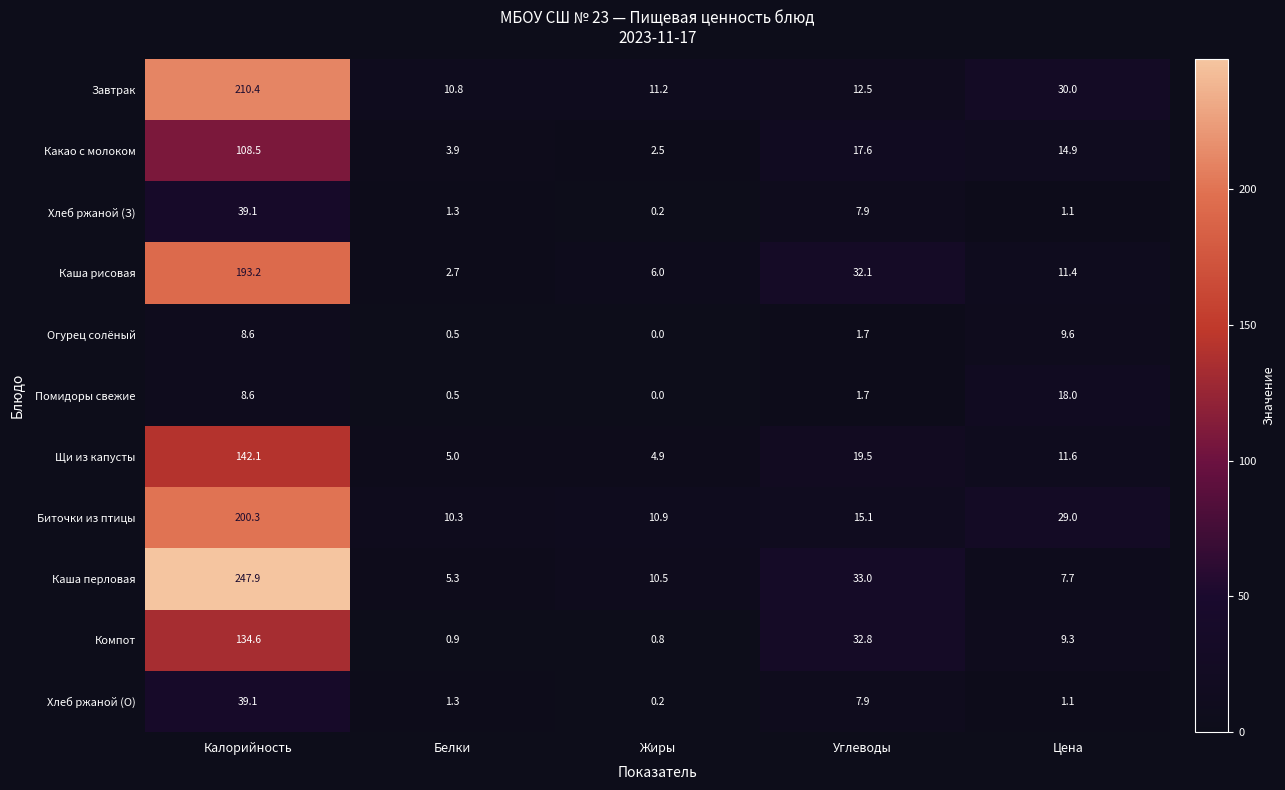

What is the approximate value of Хлеб ржаной (О) at Белки?

1.3